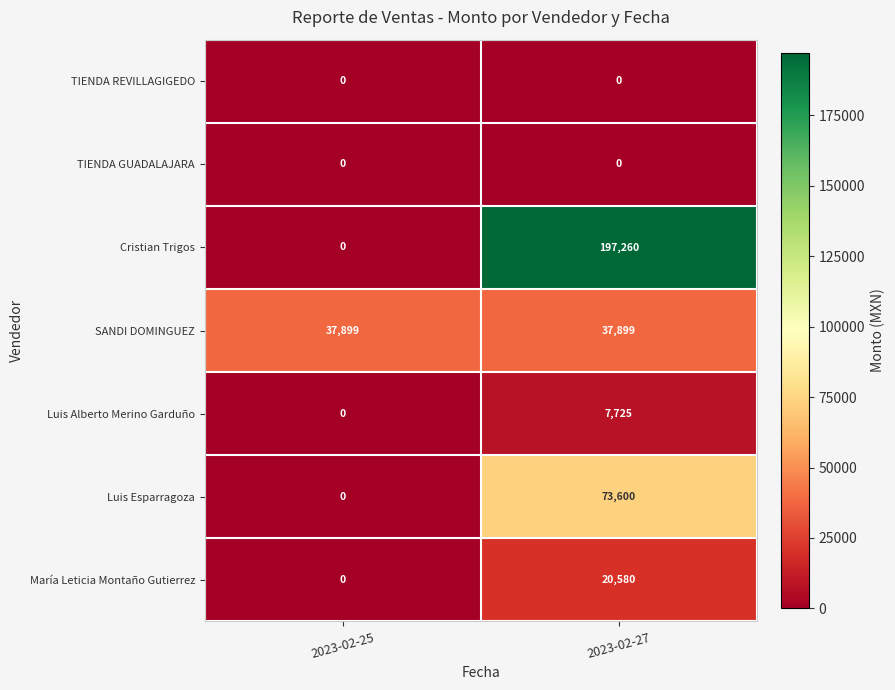

Is it true that Luis Alberto Merino Garduño equals 0 at 2023-02-25?

True